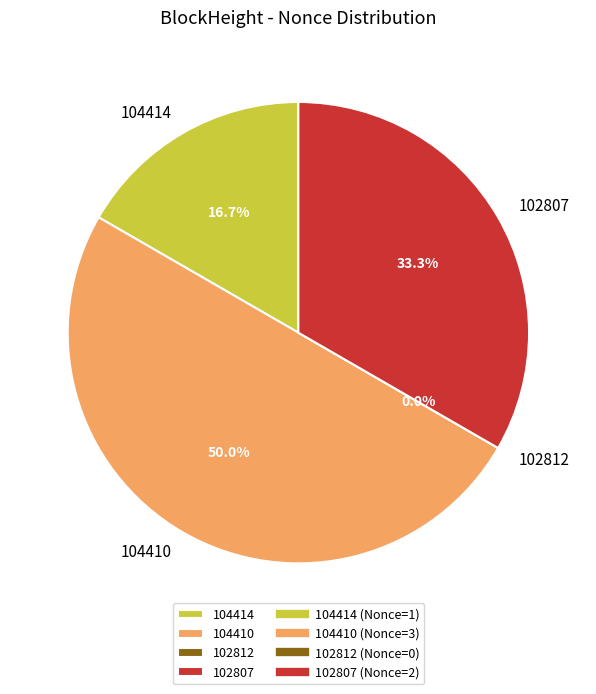

How many slices are in this pie chart?

4